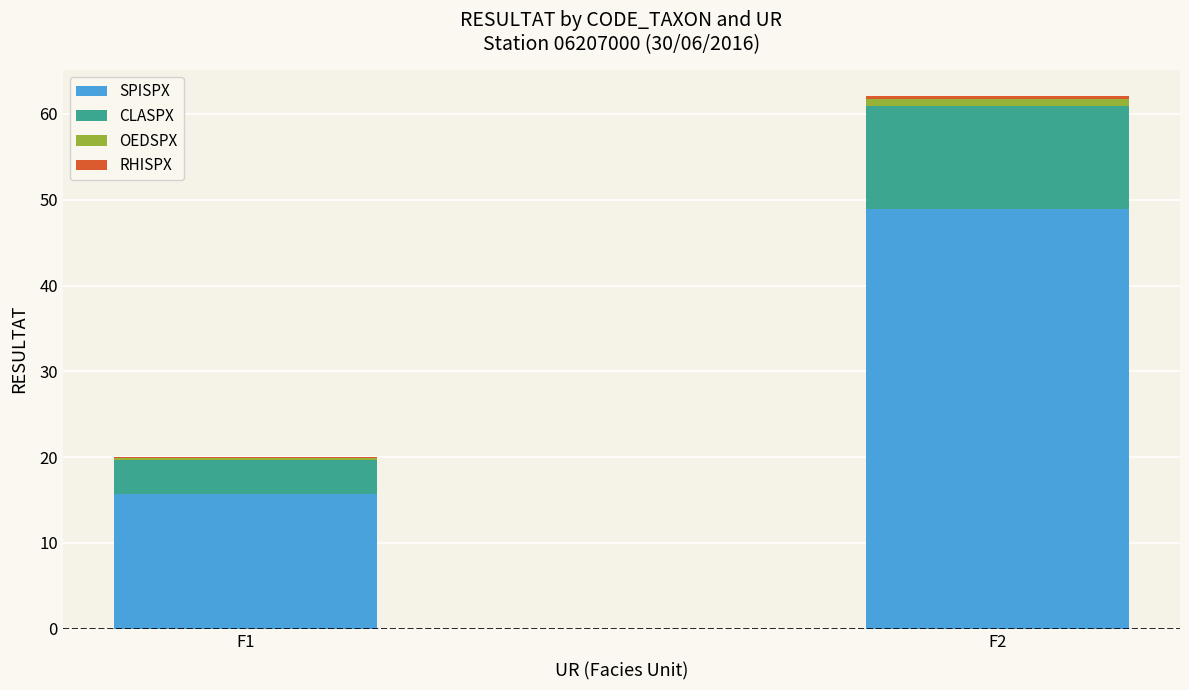

At which category is the sum across all series the highest?

F2